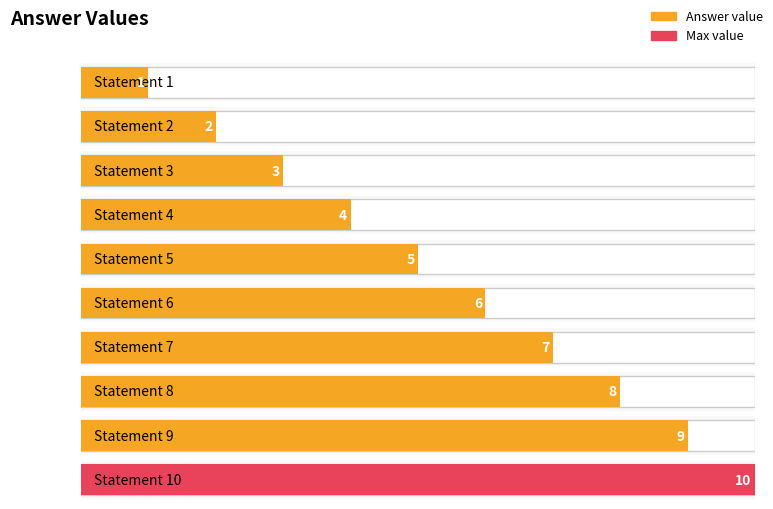

Where does the data first go above 6?

7